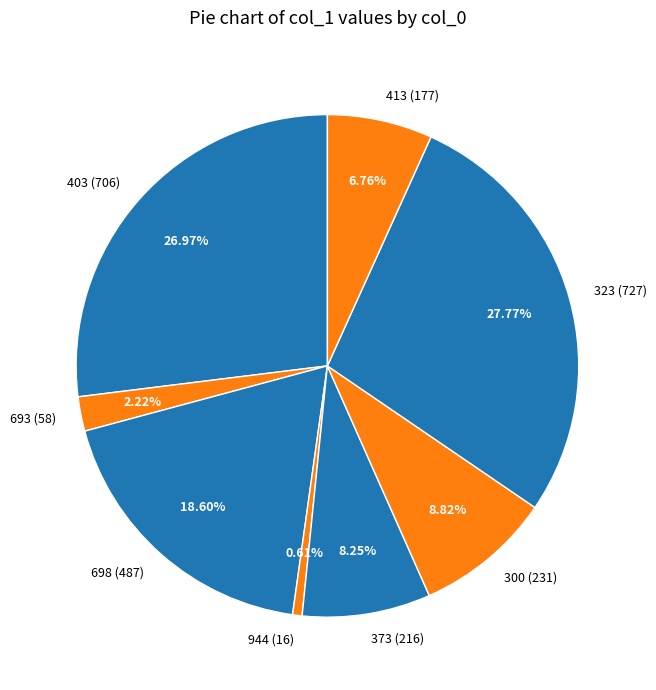

Approximately how many times larger is the value at 693 compared to 413?

0.3